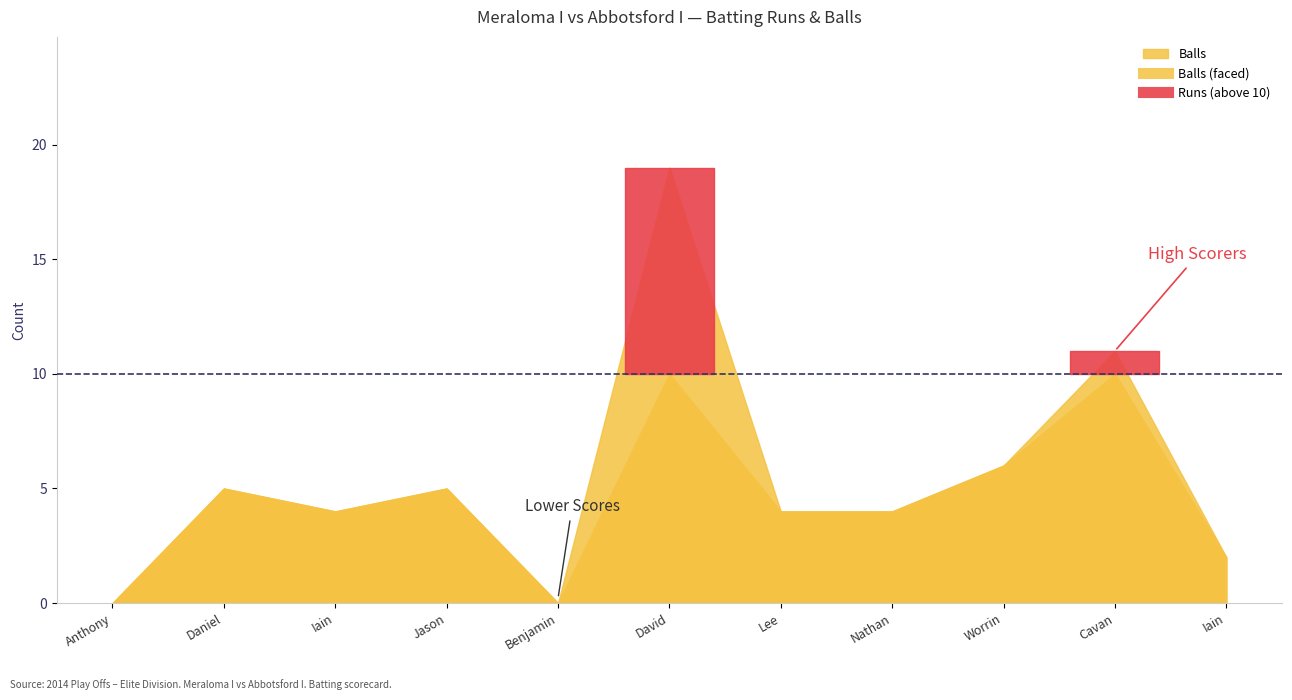

What is the difference between the maximum and second lowest values in the Runs series?

19